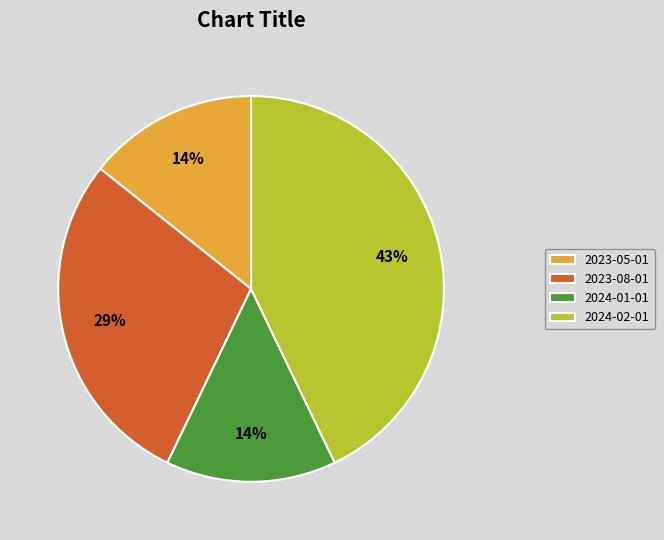

To the nearest percent, what is the combined percentage of 2023-05-01 and 2024-02-01?

57%